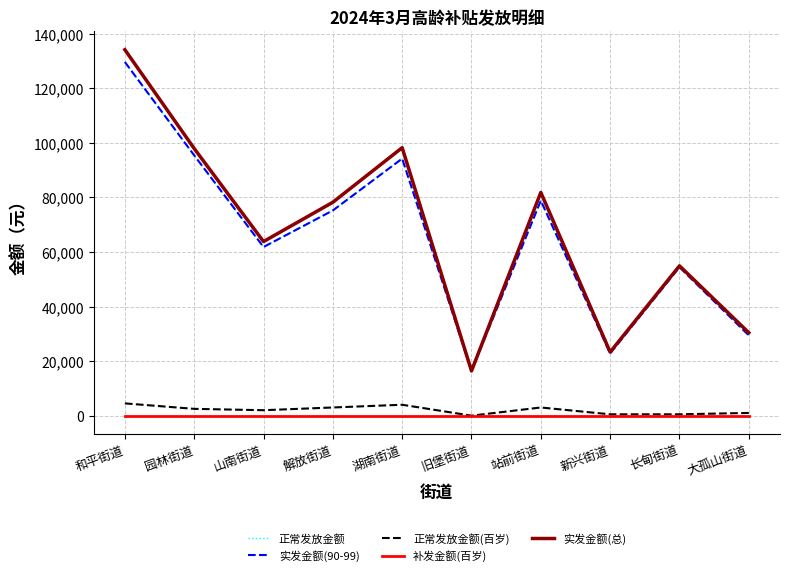

Reading right to left, list all the values displayed in this chart.

正常发放金额: 29400	54400	22800	78800	16400	94200	75200	61800	95400	129600
实发金额(90-99): 29400	54400	22800	78800	16400	94200	75200	61800	95400	129600
正常发放金额(百岁): 1000	500	500	3000	0	4000	3000	2000	2500	4500
补发金额(百岁): 0	0	0	0	0	0	0	0	0	0
实发金额(总): 30400	54900	23300	81800	16400	98200	78200	63800	97900	134100